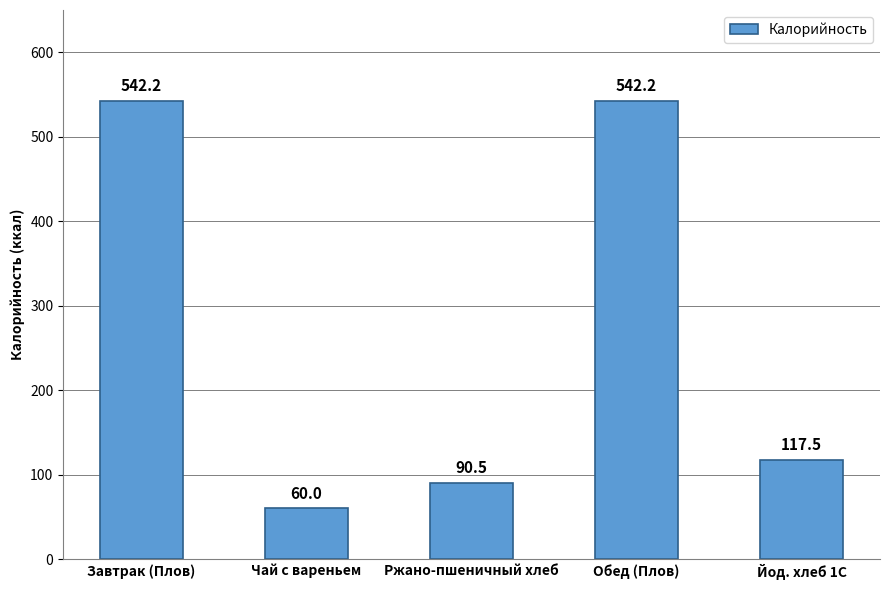

The chart shows a value of 117.5 at Йод. хлеб 1С. True or false?

True